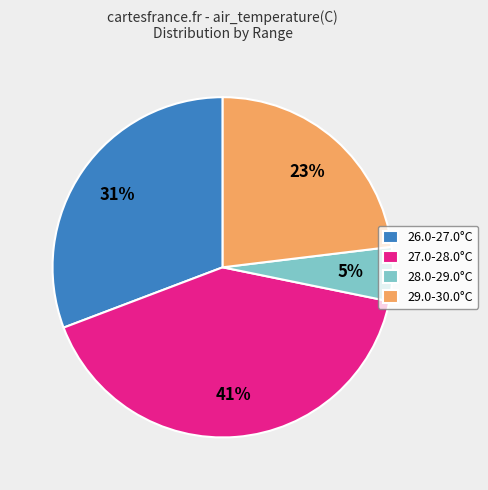

To the nearest percent, what percentage of the pie is 28.0-29.0°C?

5%